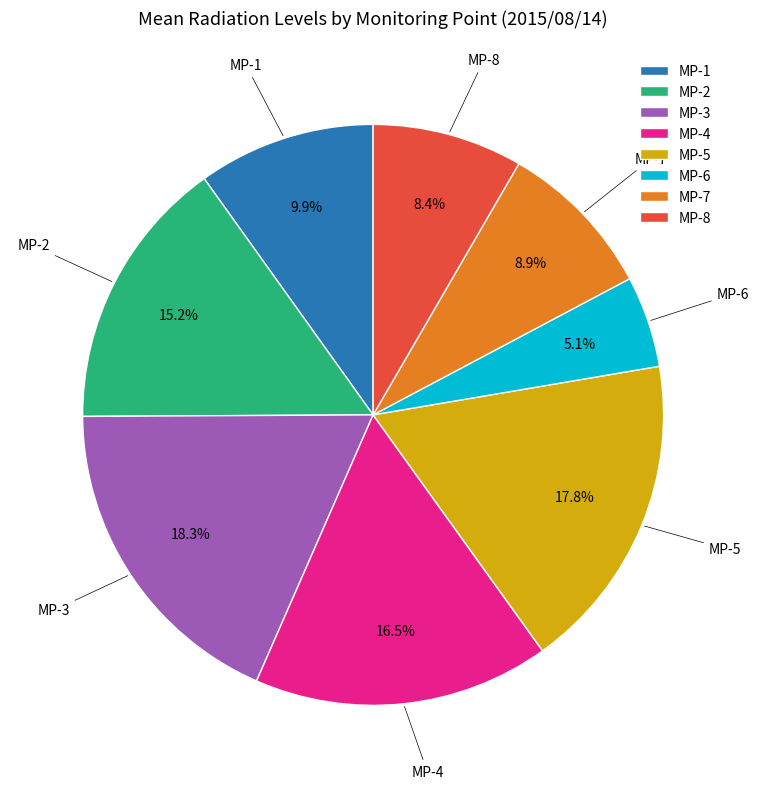

How many slices are in this pie chart?

8